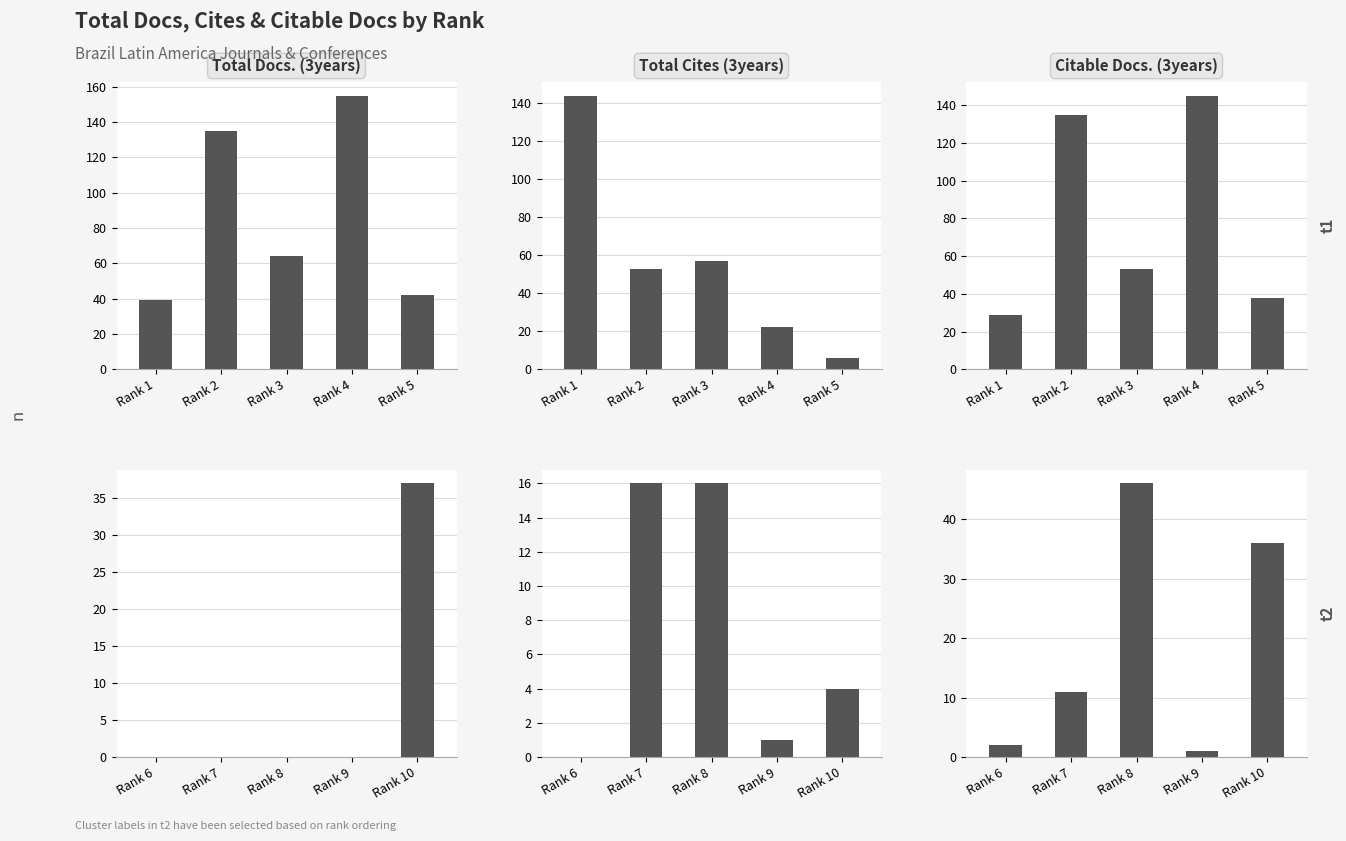

The Citable Docs. (3years) series shows 1 at Rank 6. True or false?

False